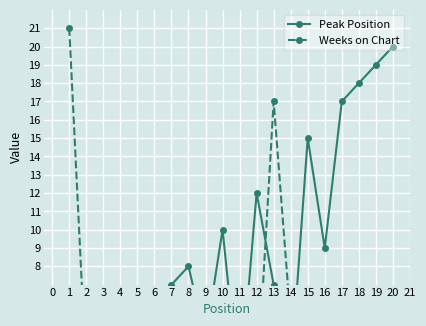

What is the total value across all series at 9?

6